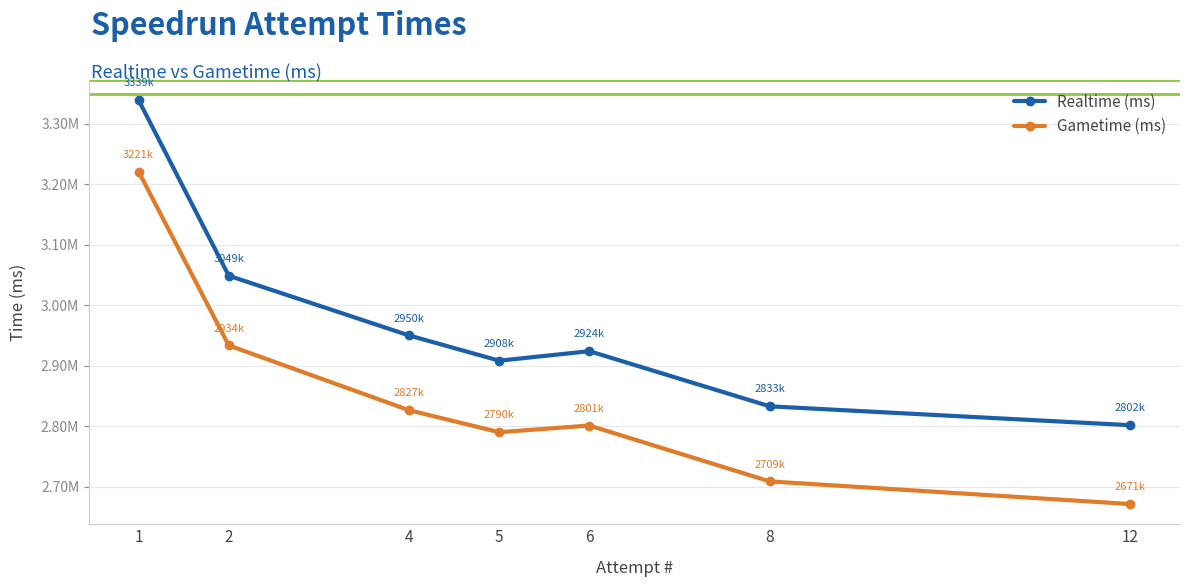

True or false: Gametime (ms) and Realtime (ms) intersect in this chart.

False